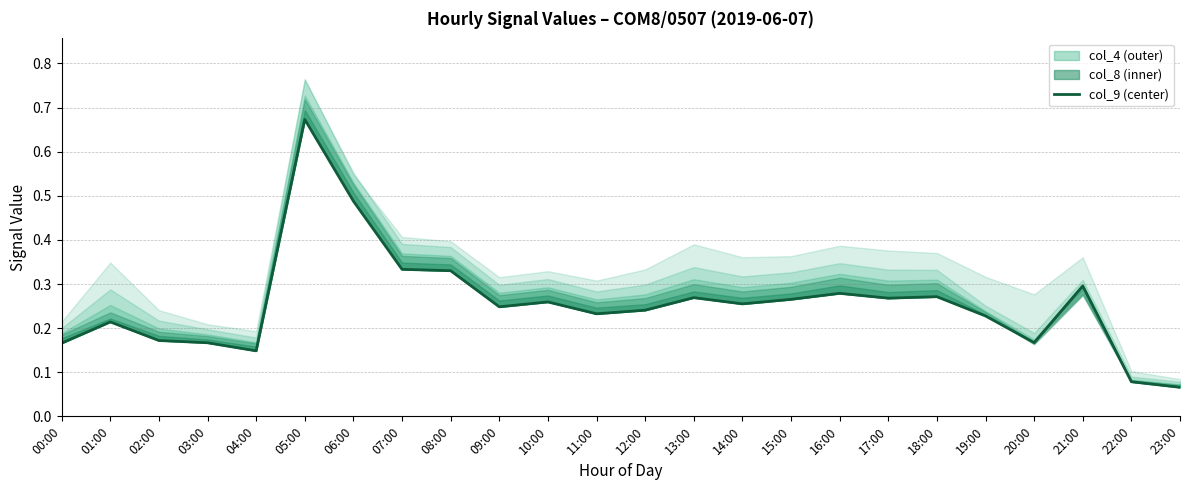

The chart shows a value of 0.2 at 01:00. True or false?

True